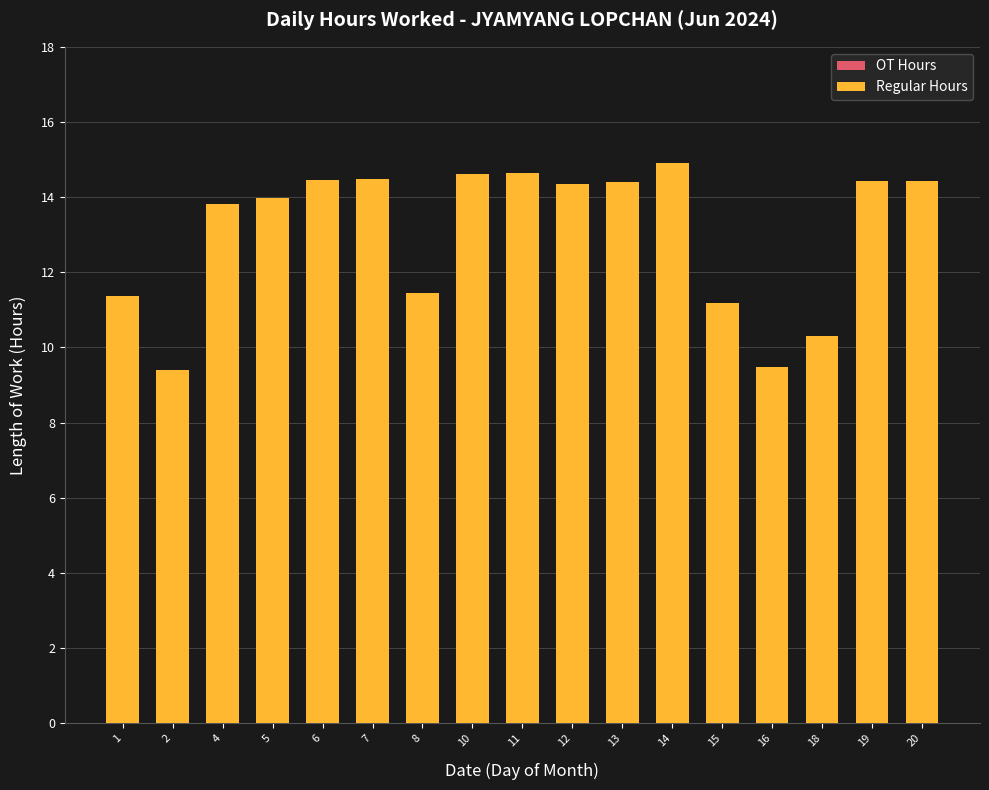

What is the value of the 7th bar from the left?

11.5